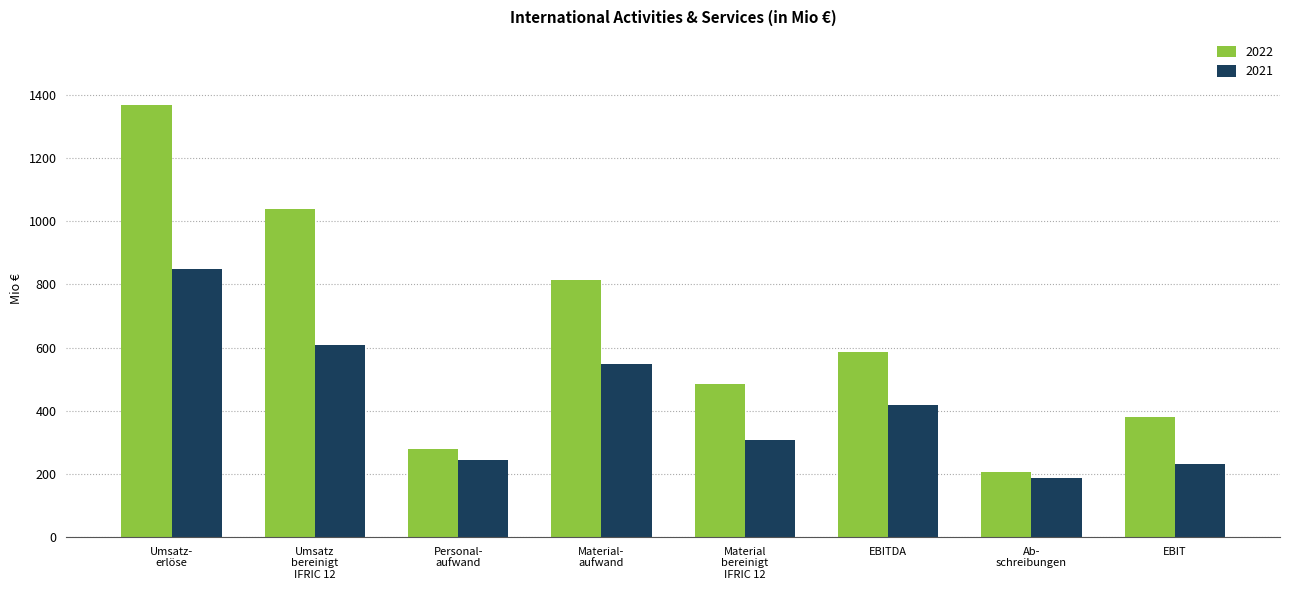

What is the minimum value for 2022?

206.2